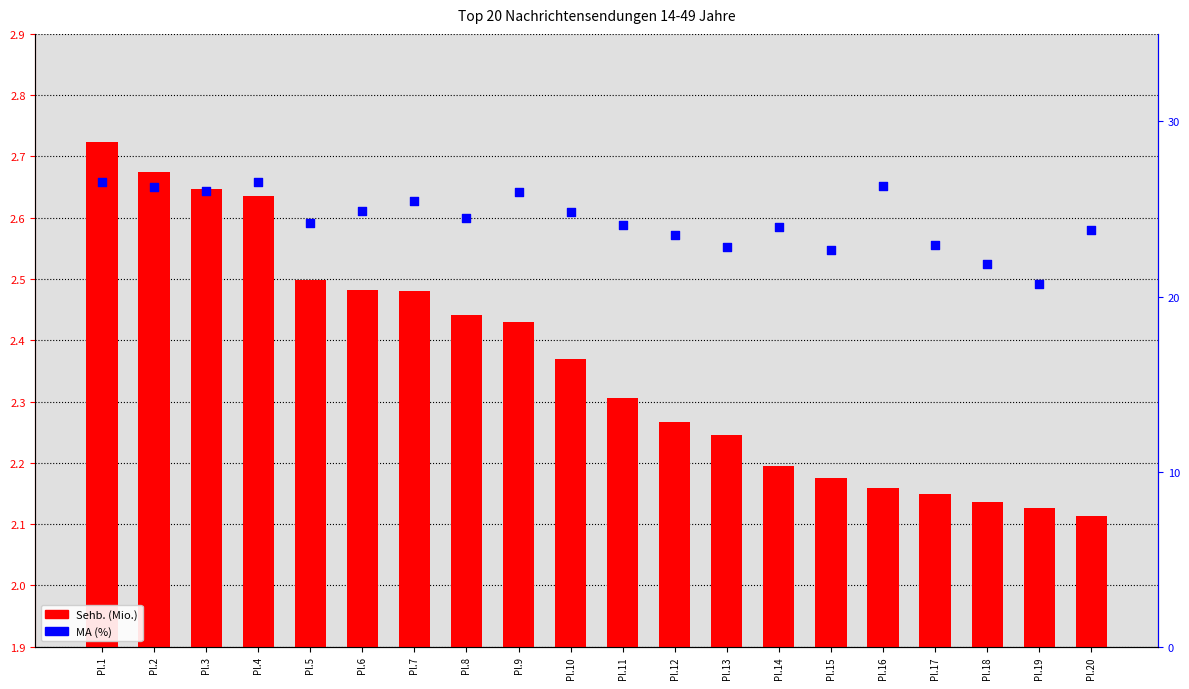

What is the total value across all series at Pl.19?

22.8